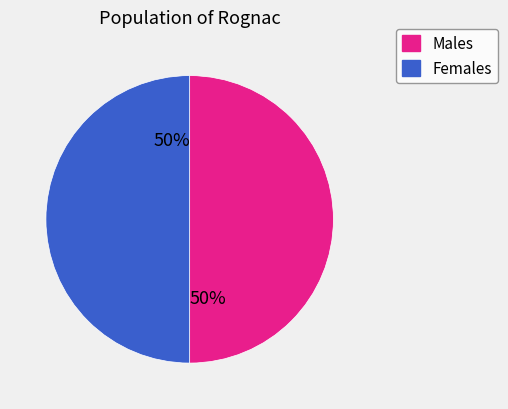

Approximately how many times larger is the value at Females compared to Males?

1.0